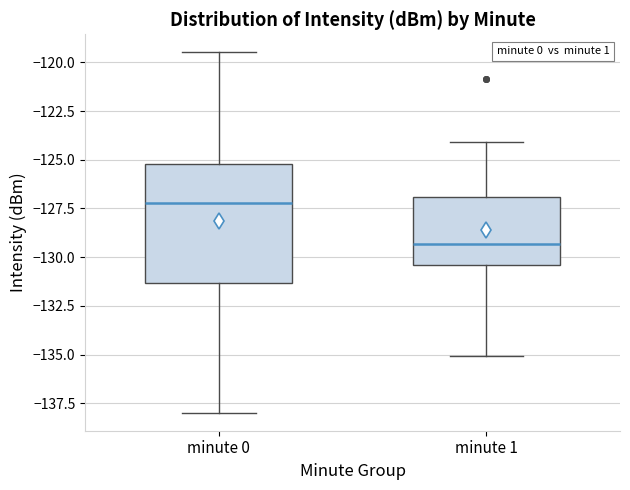

Which box is the tallest, from its lower edge to its upper edge?

minute 0